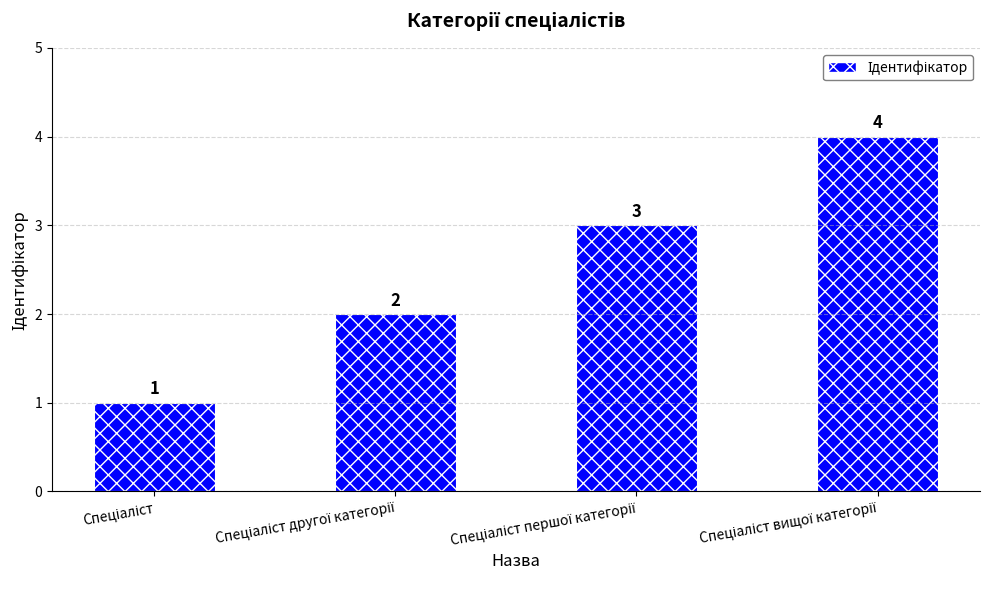

What is the value of the 2nd bar from the left?

2